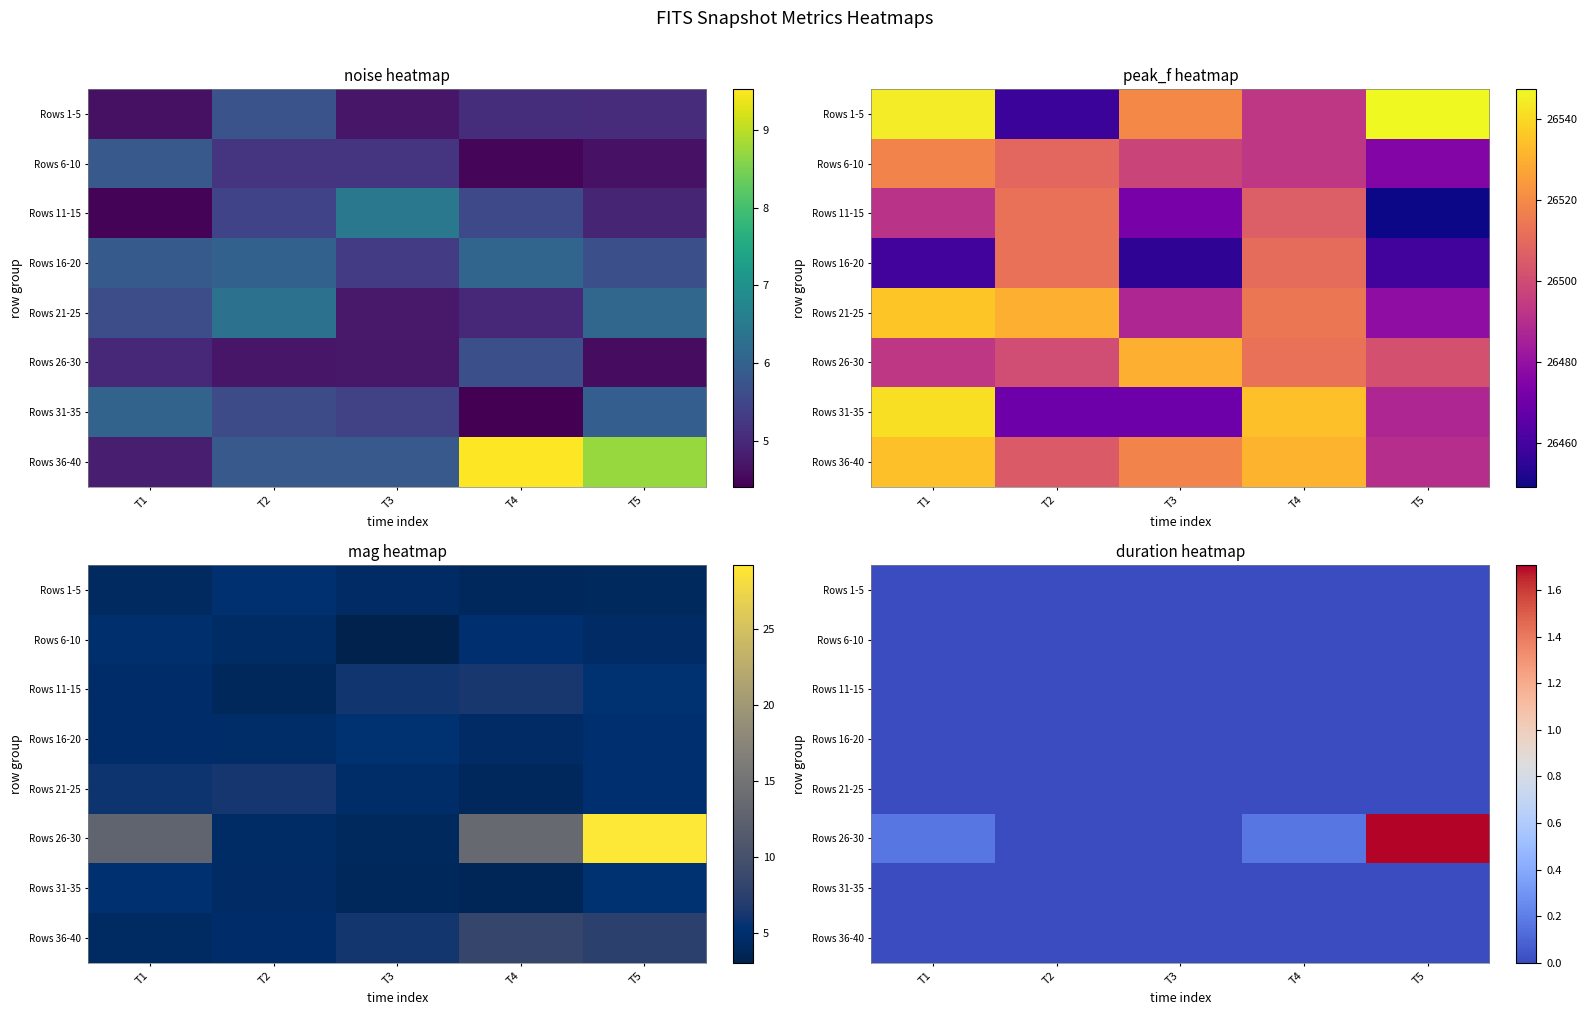

At how many categories does at least one series exceed 1?

1